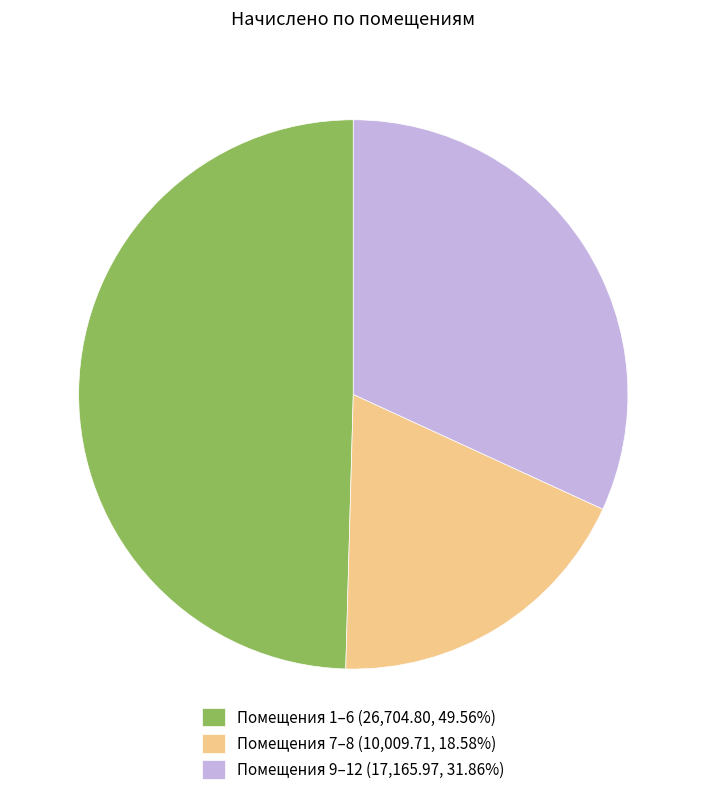

Is there a majority slice in this chart?

No